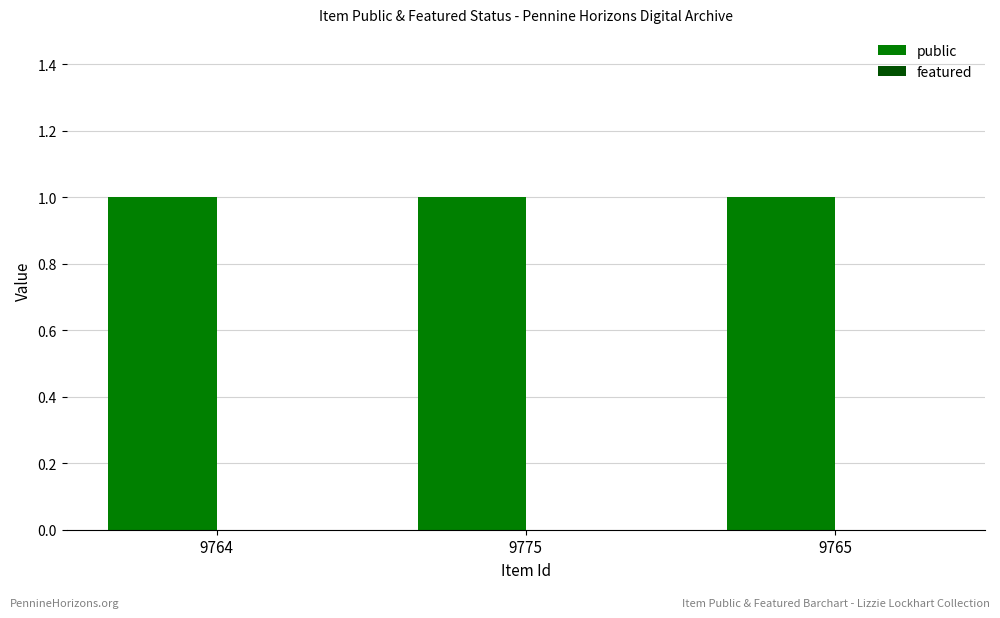

What position from the left is 9775?

2